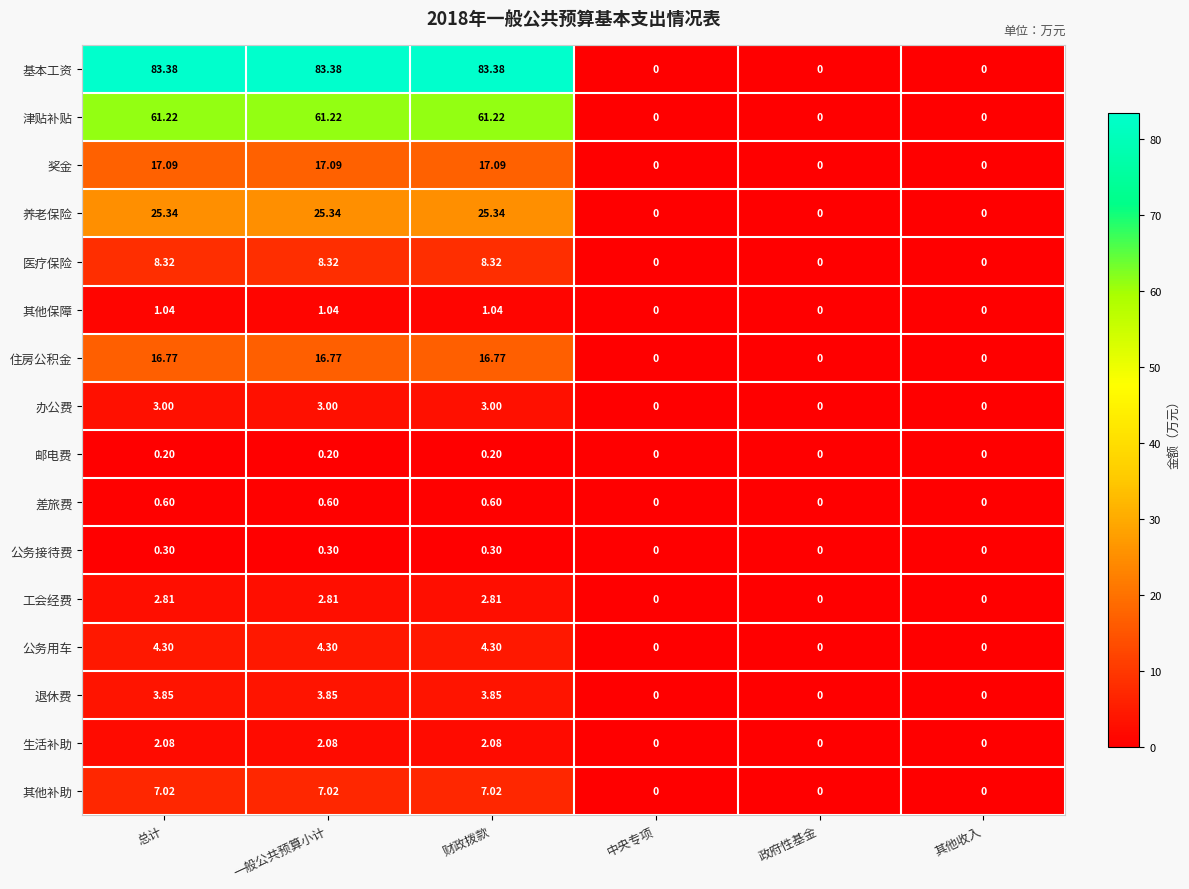

Which series has the largest total across all categories?

基本工资